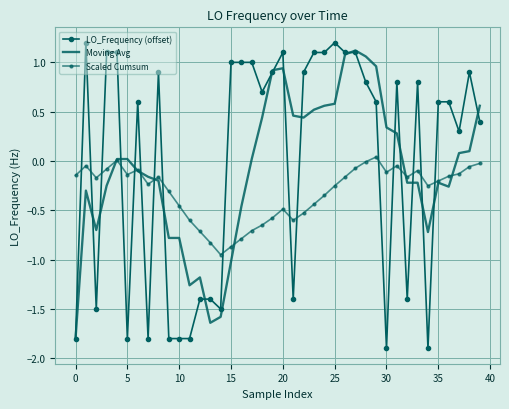

How many values in Moving Avg are above zero?

20